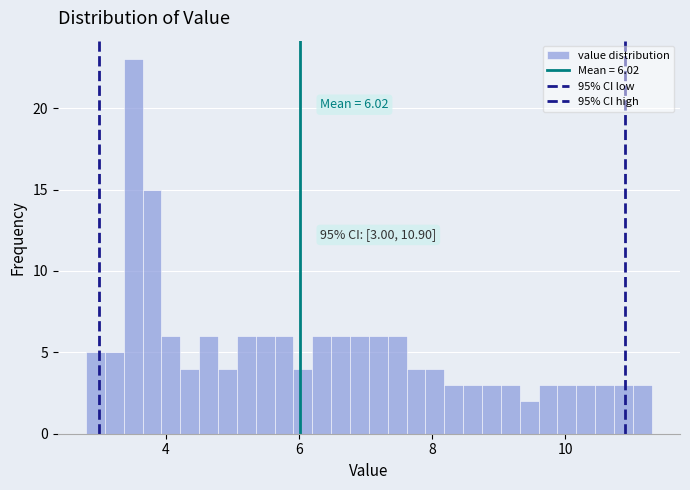

Read against the x-axis, roughly where is the centre of the tallest bar?

3.6